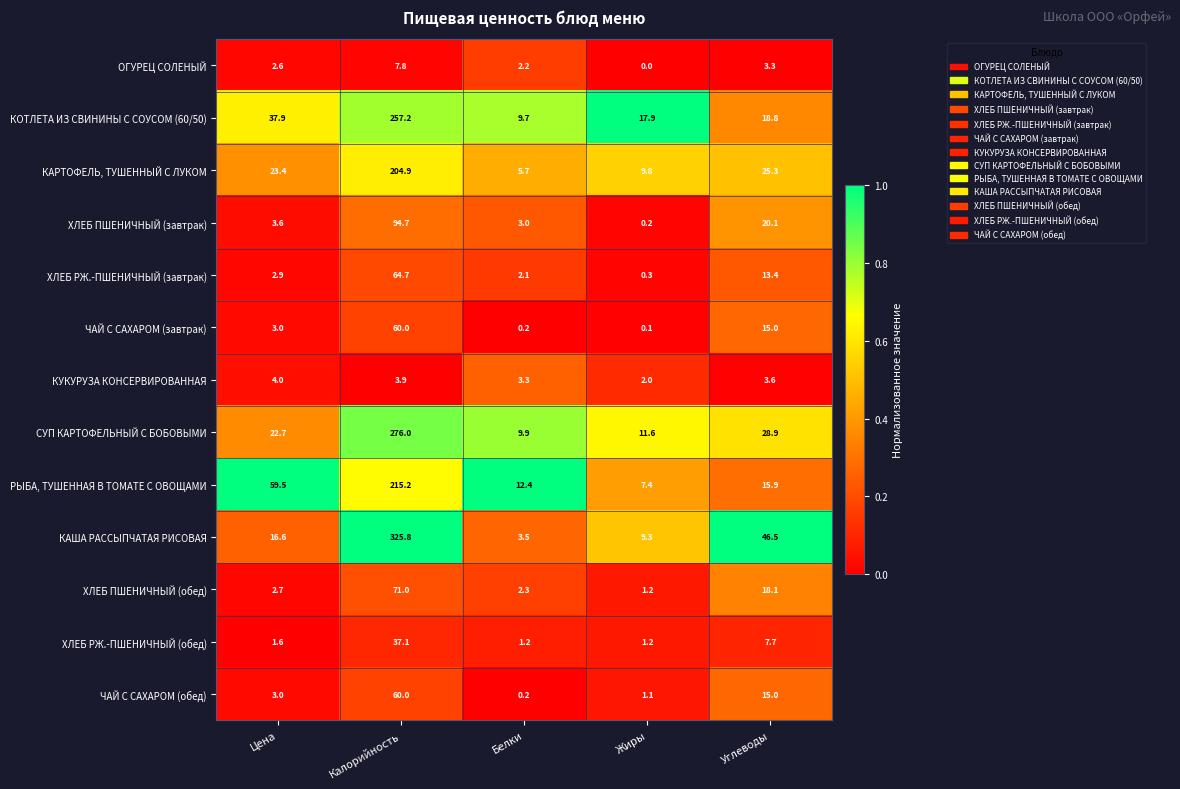

The value of КОТЛЕТА ИЗ СВИНИНЫ С СОУСОМ (60/50) at Углеводы is 18.8. True or false?

True